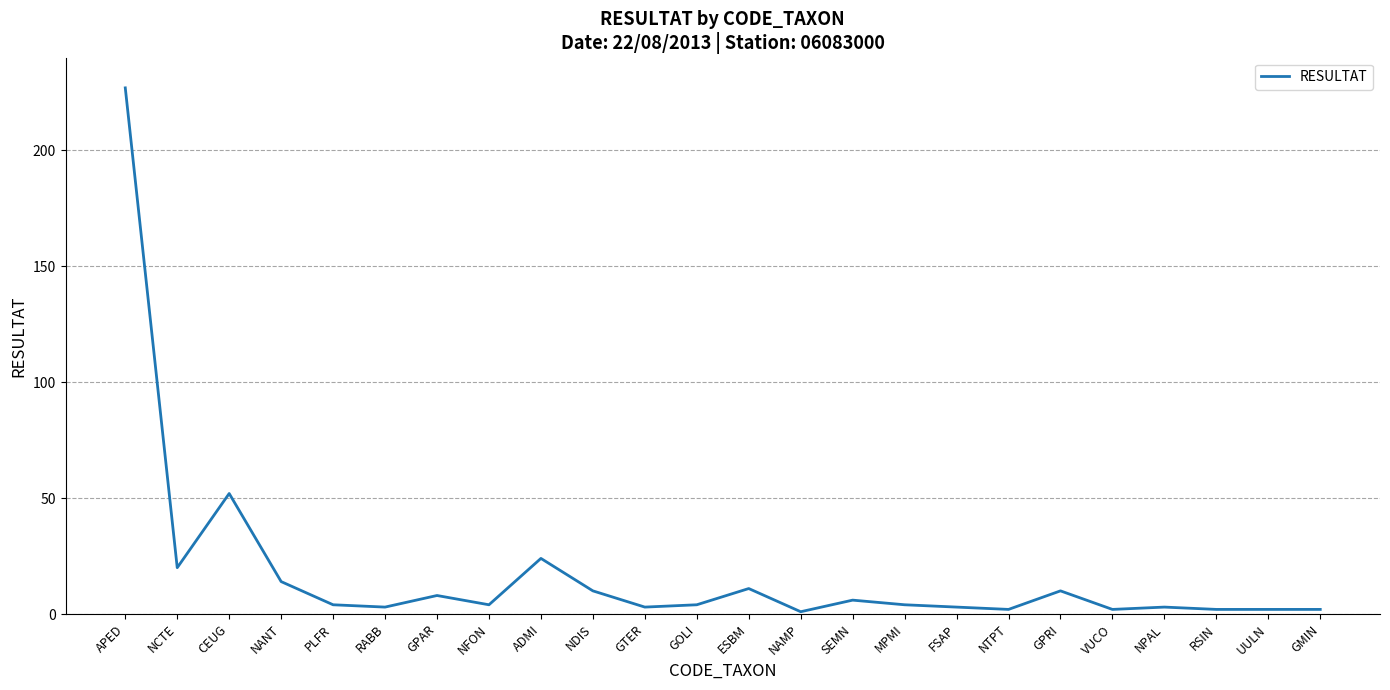

What is the average value?

18